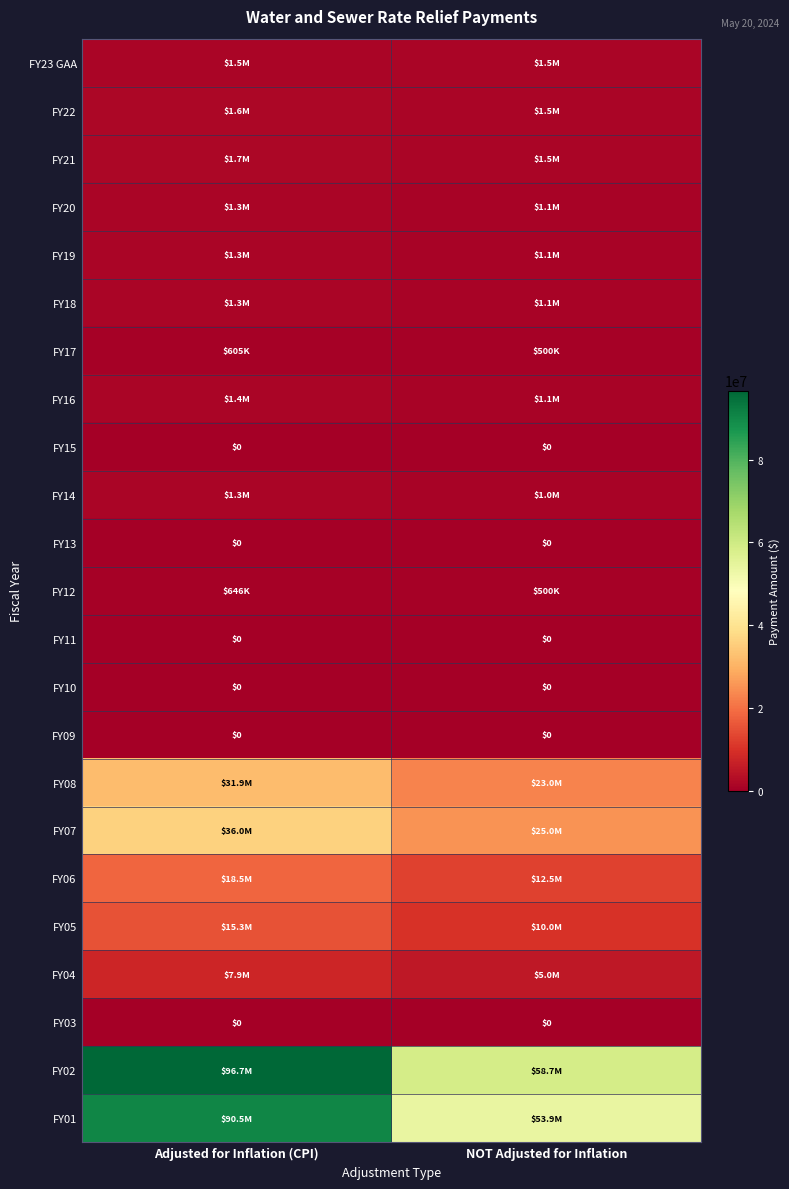

At which category does the chart reach its minimum across all series?

Adjusted for Inflation (CPI)